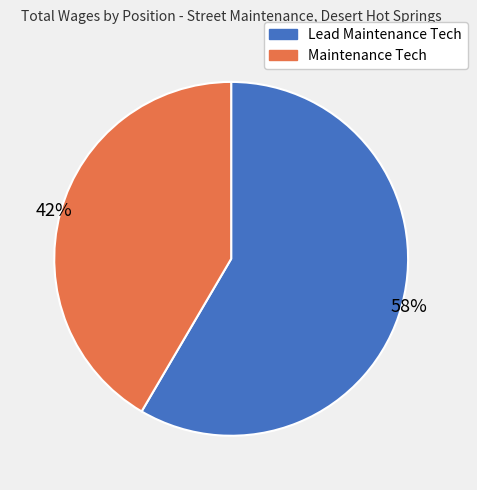

Is there a majority slice in this chart?

Yes